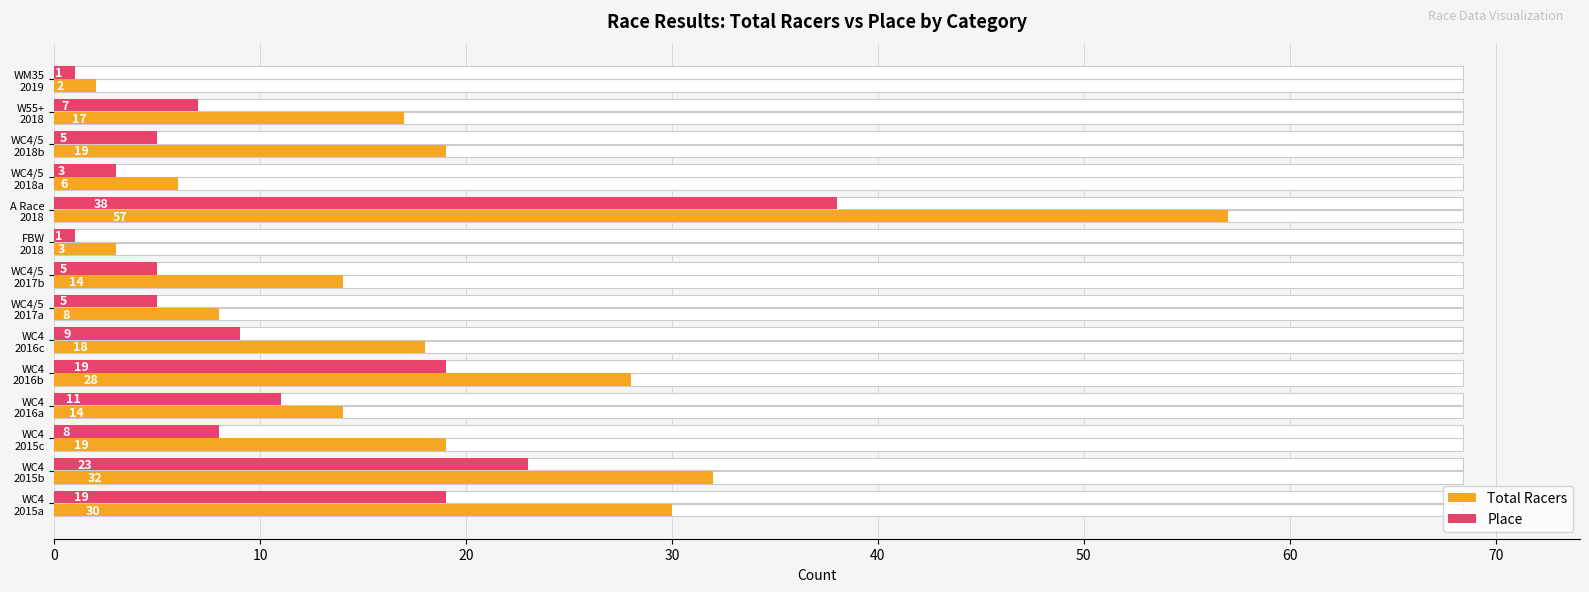

What is the smallest value displayed?

1